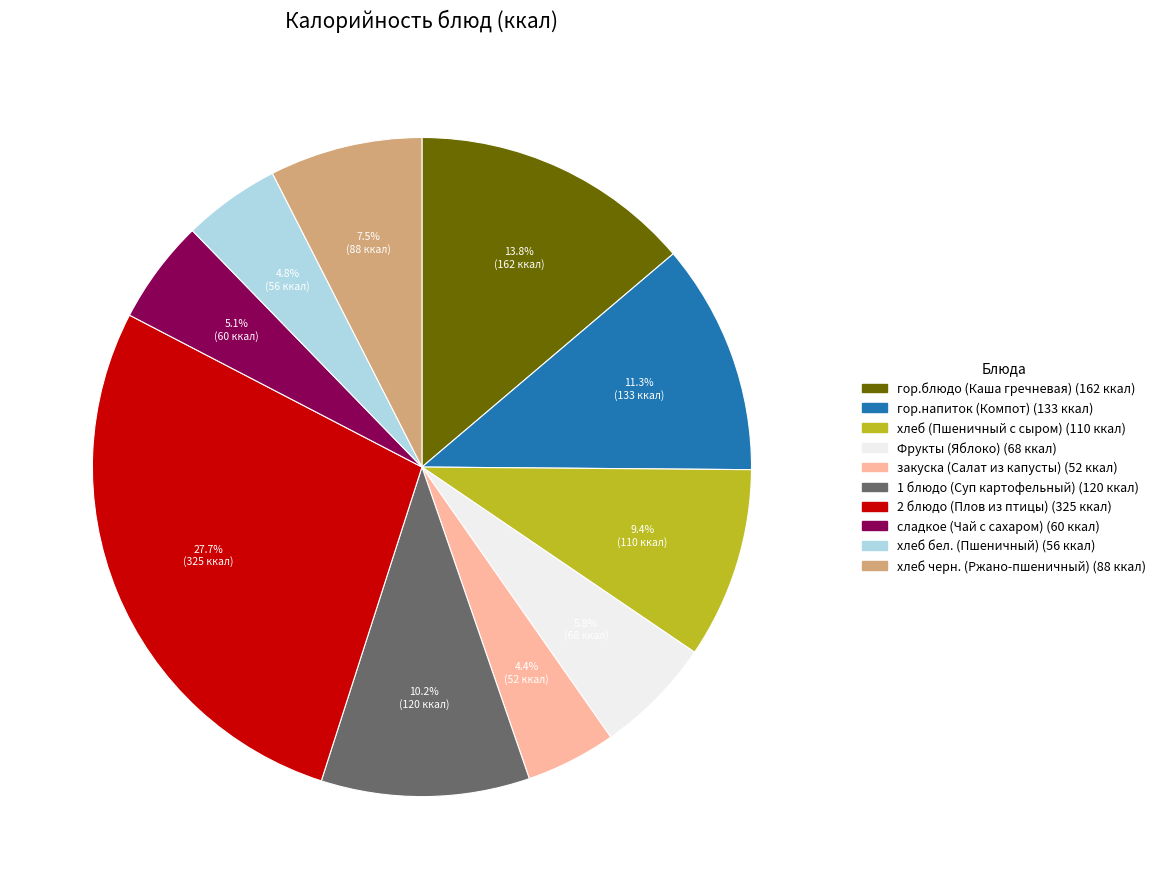

Which category has the biggest portion of the pie?

2 блюдо (Плов из птицы)